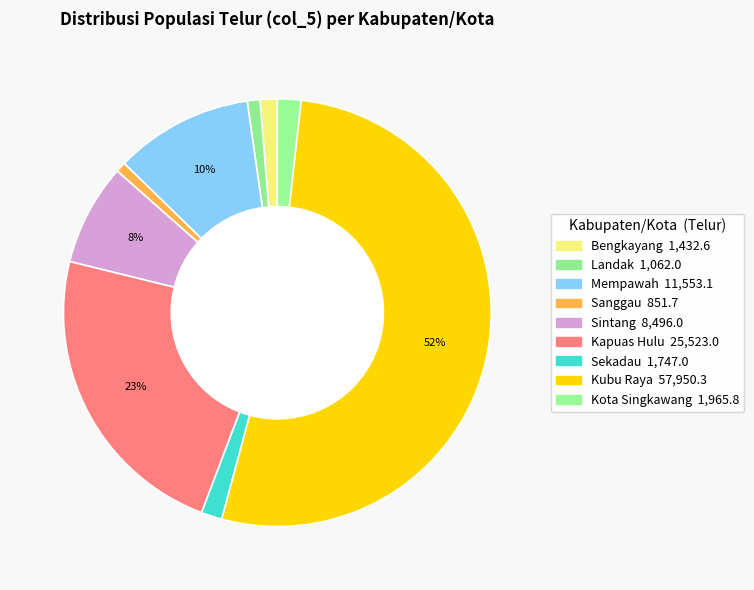

Count the number of slices in the pie.

9